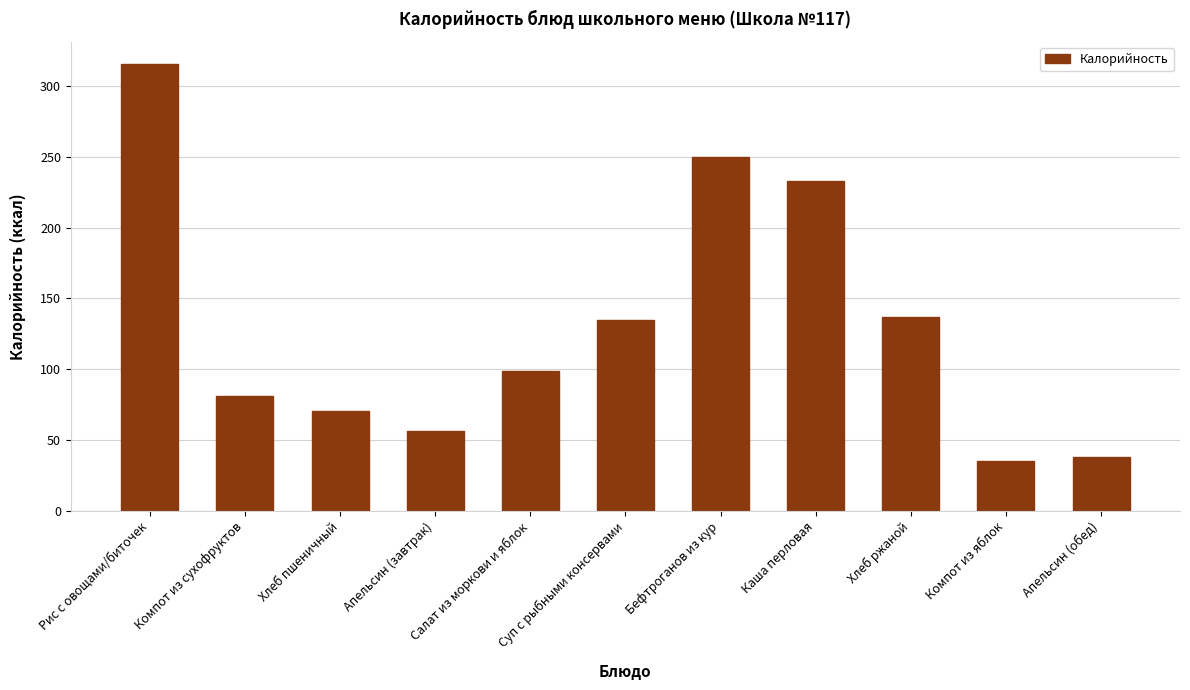

What is the label of the 5th bar from the left?

Салат из моркови и яблок